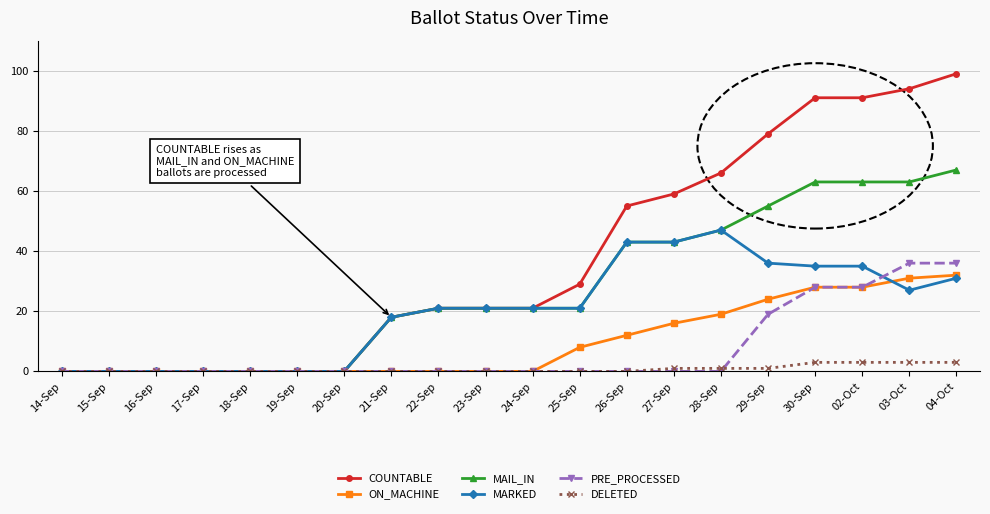

What is the label of the 13th point from the left?

26-Sep